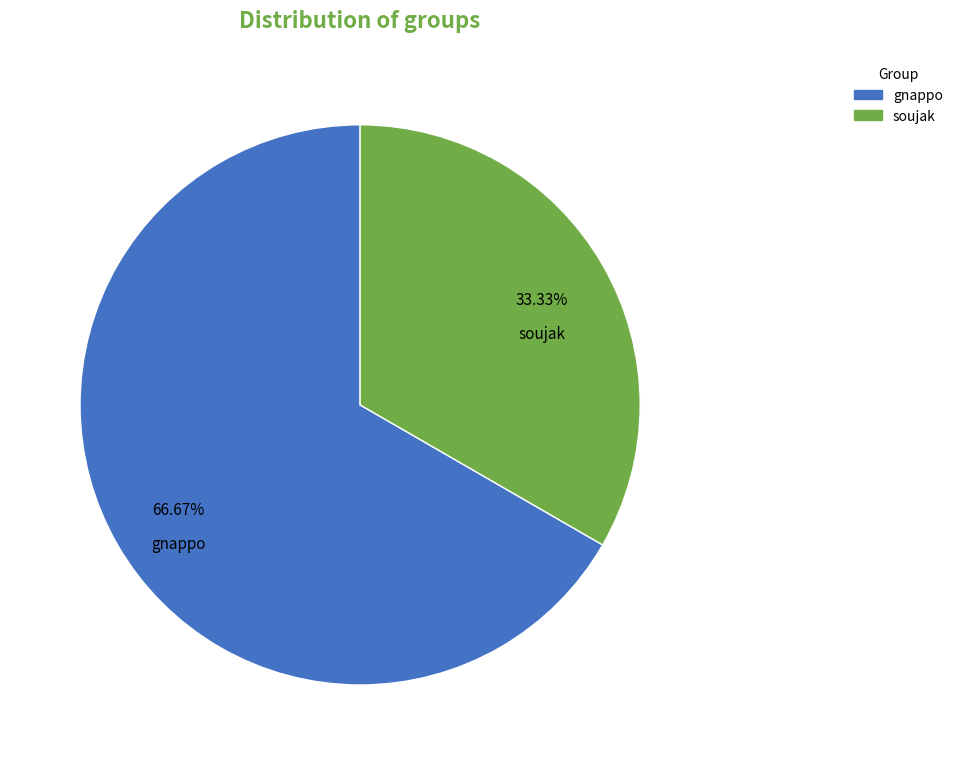

What percentage is the gnappo slice, to the nearest percent?

67%